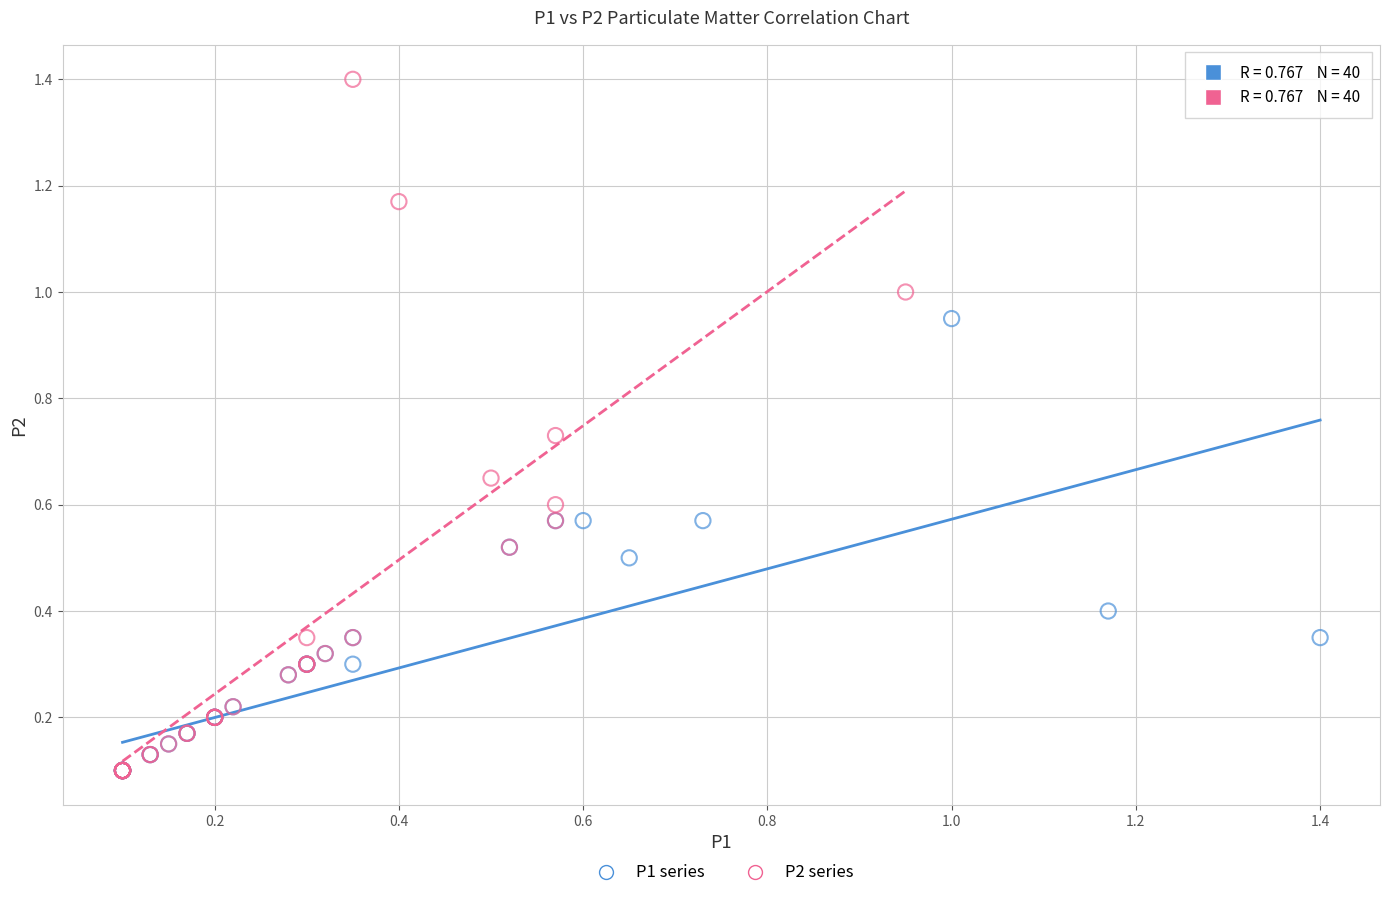

Which series has the widest spread of Y values?

P2 series